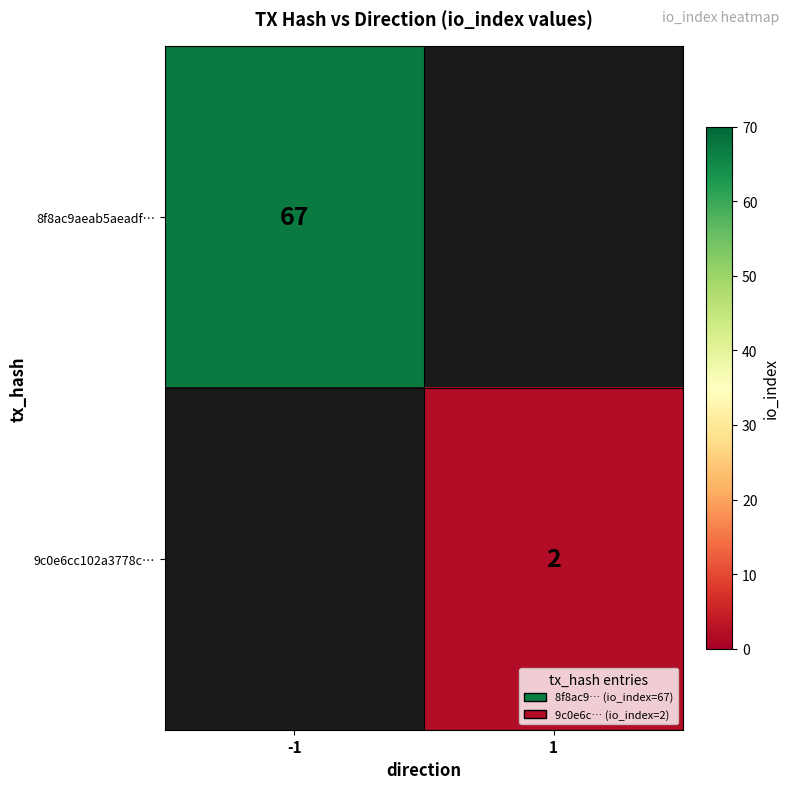

Is it true that 9c0e6cc102a3778c… equals 0 at 1?

False